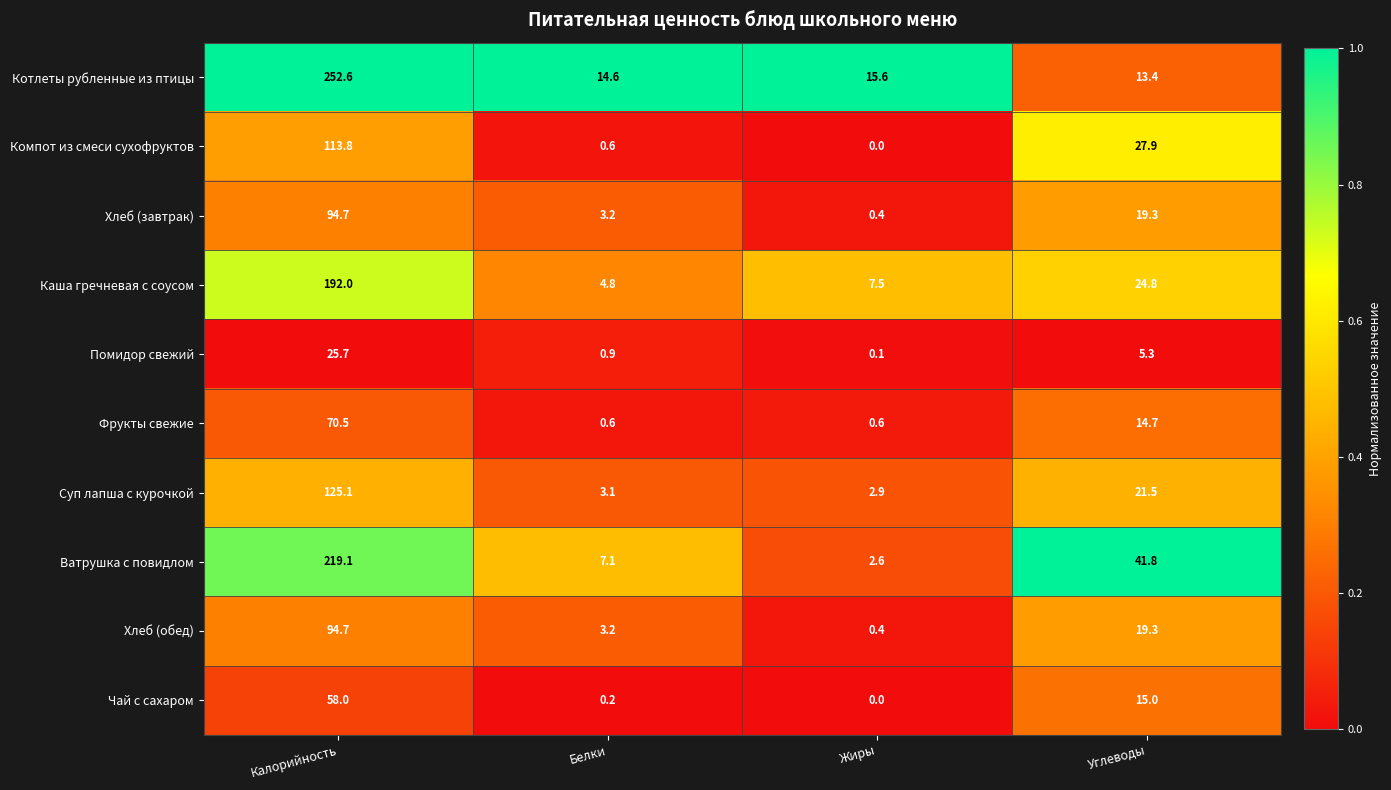

What is the difference between the Котлеты рубленные из птицы values at Белки and Углеводы?

1.2